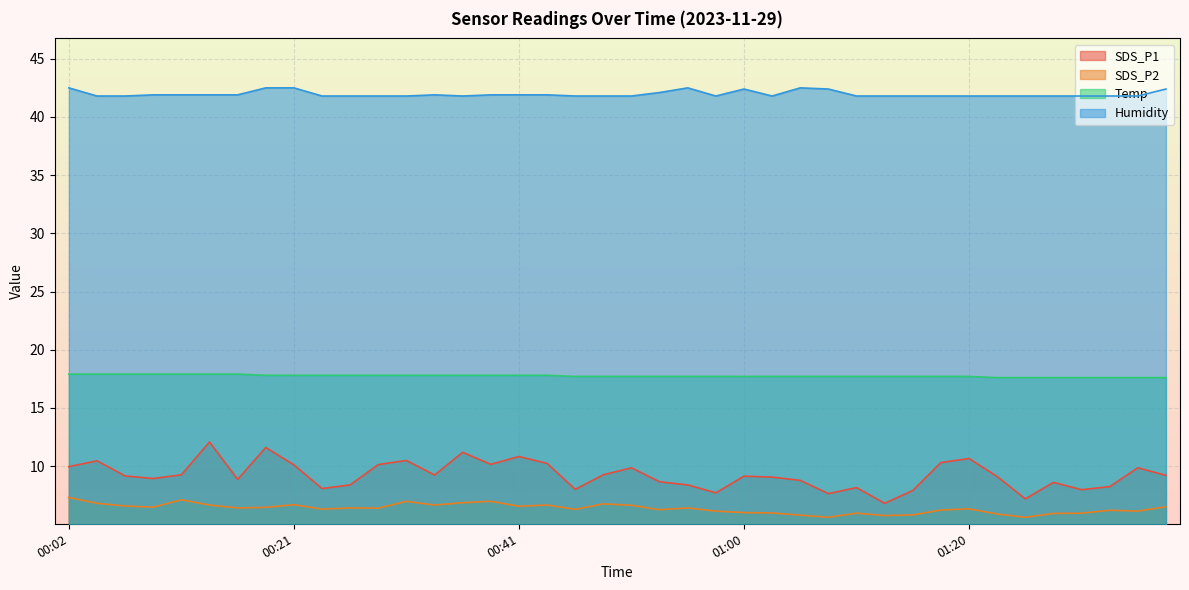

Where is the first local minimum for Humidity?

00:36